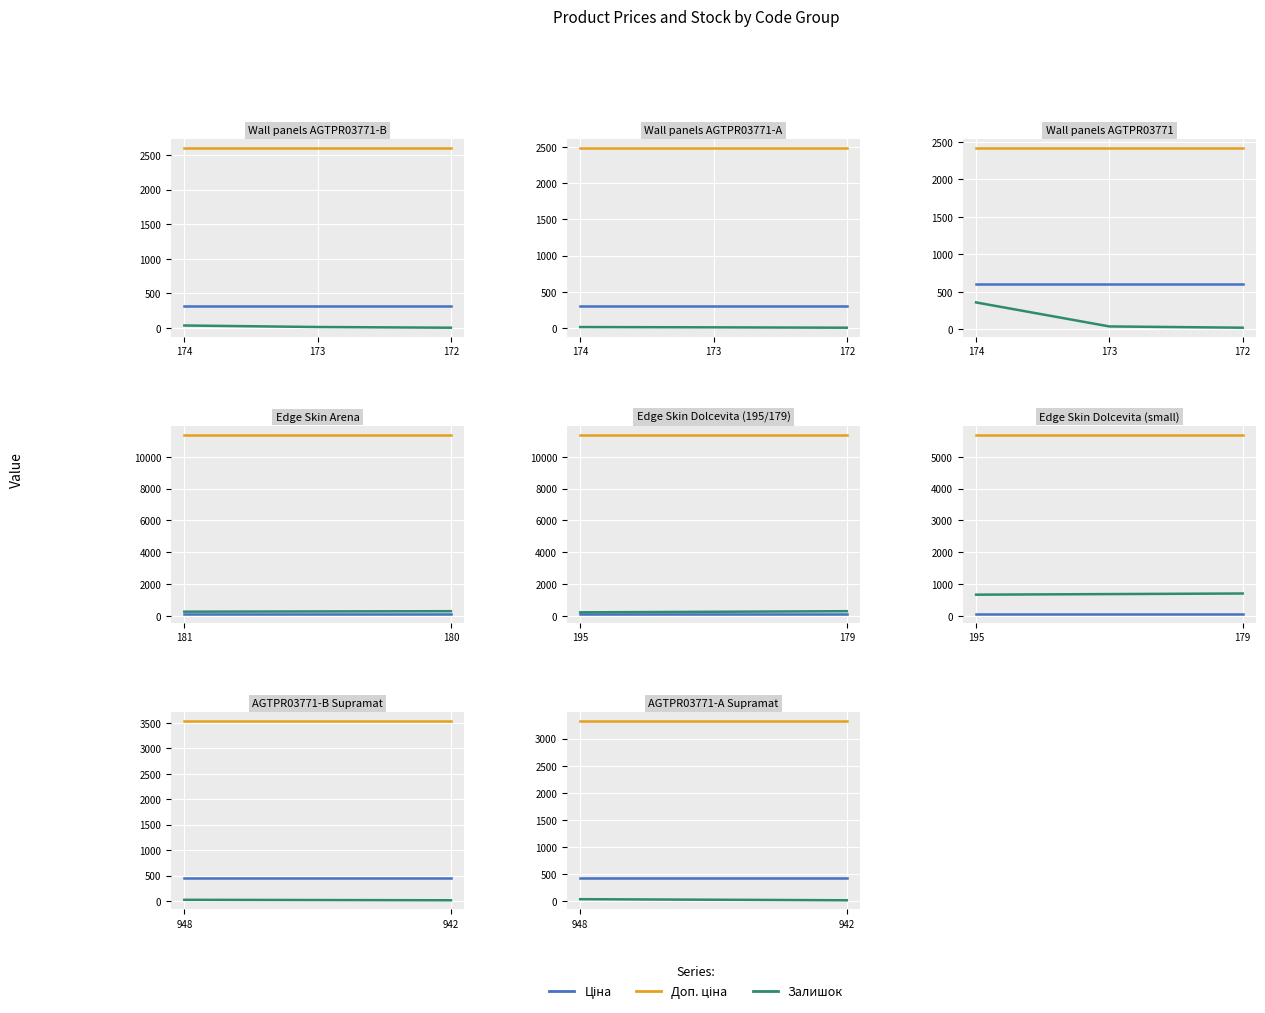

Which series has the largest total across all categories?

Доп. ціна